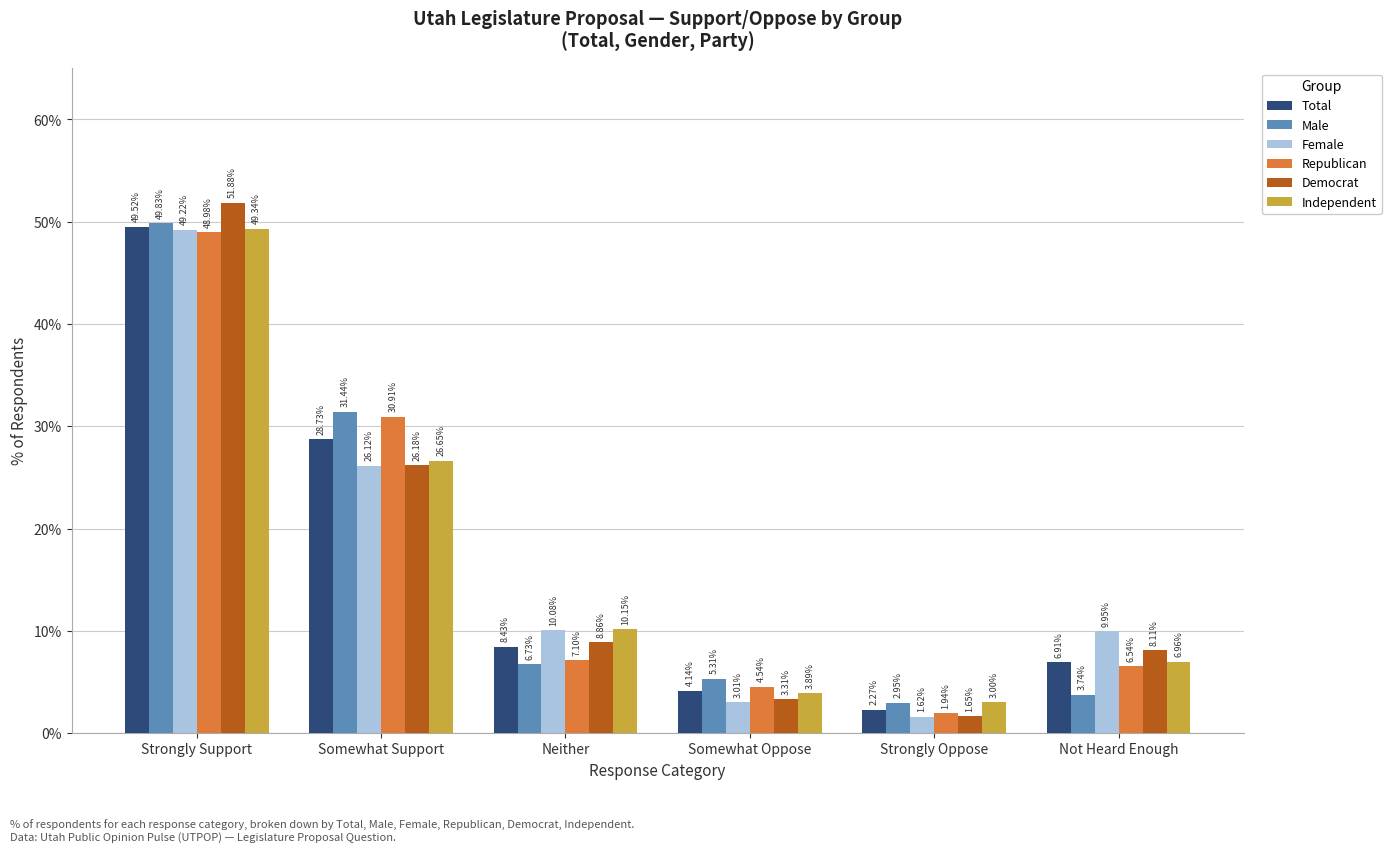

Rank the series at Strongly Oppose from highest to lowest value.

Independent, Male, Total, Republican, Democrat, Female